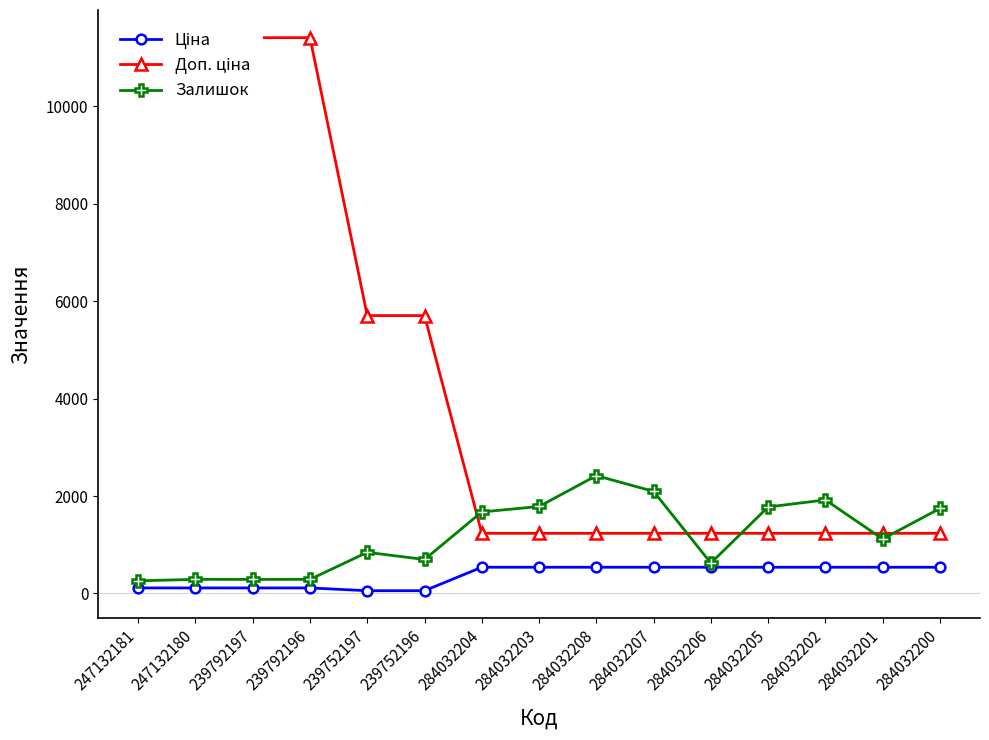

What is the average value of the Ціна series?

361.4